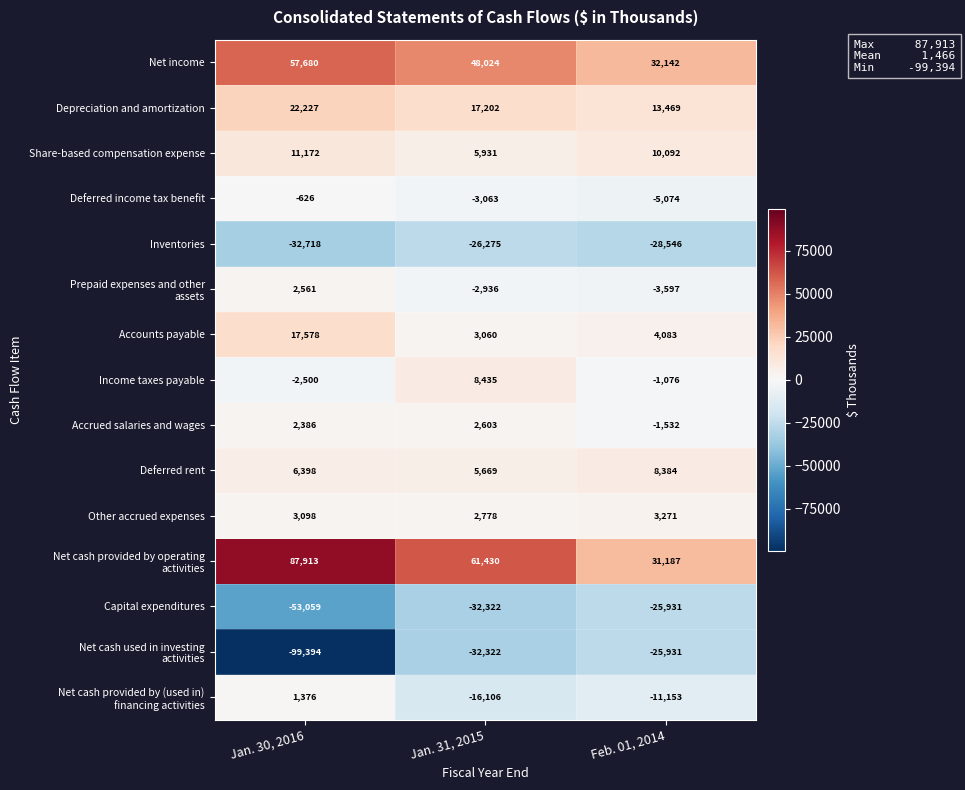

Is it true that Income taxes payable equals -418 at Feb. 01, 2014?

False